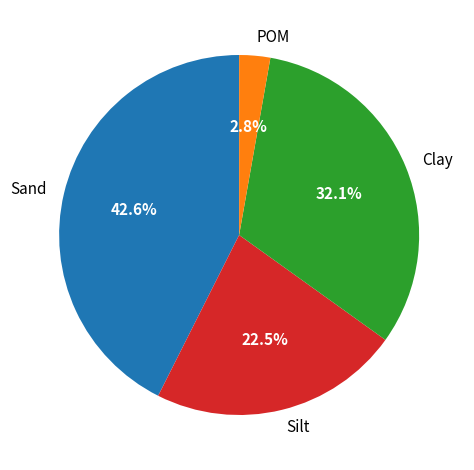

Which has a higher value, Clay or Sand?

Sand